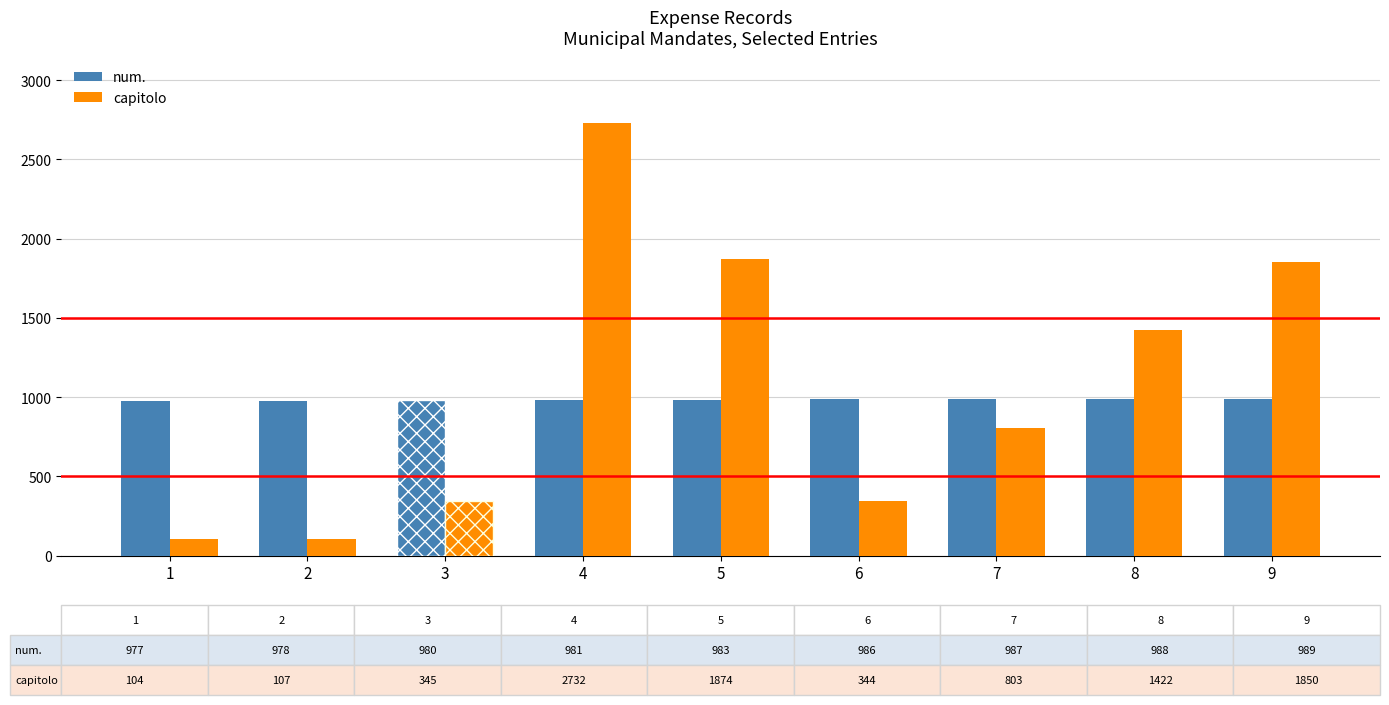

What is the greatest value displayed?

2732